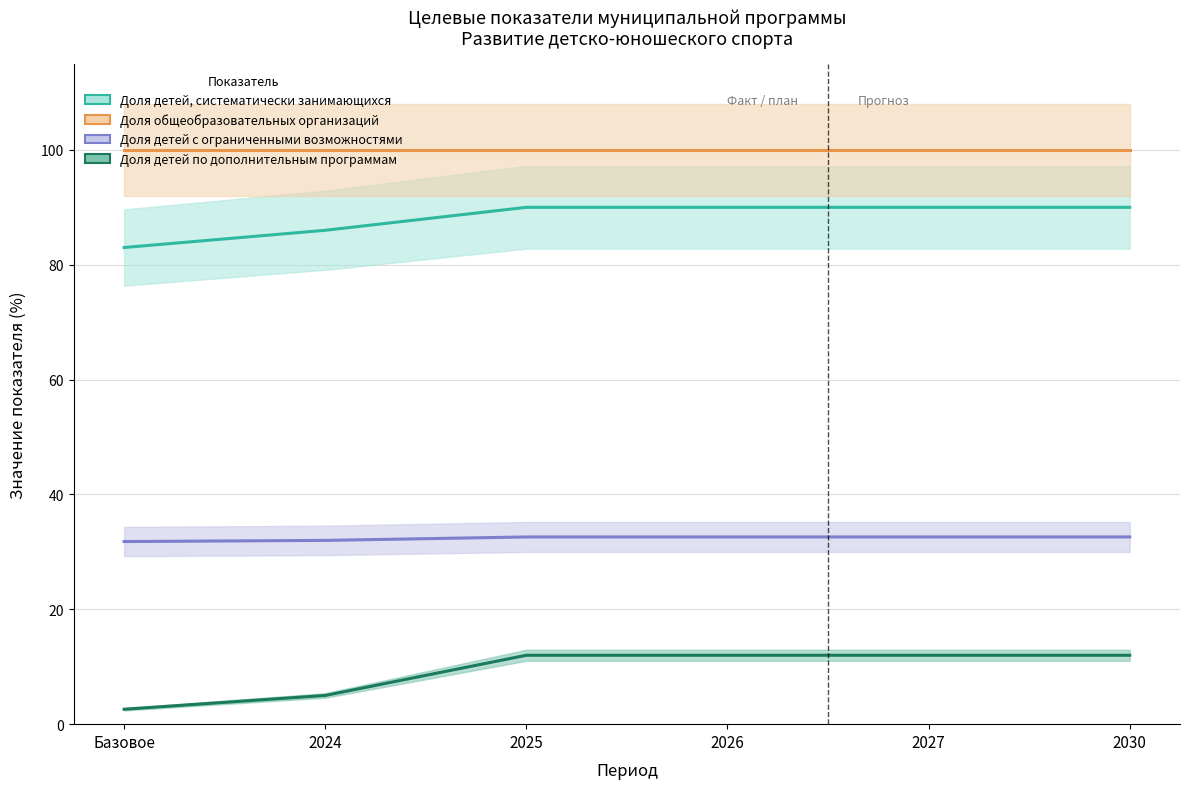

What value does the Доля детей, систематически занимающихся series have at Базовое?

83.0